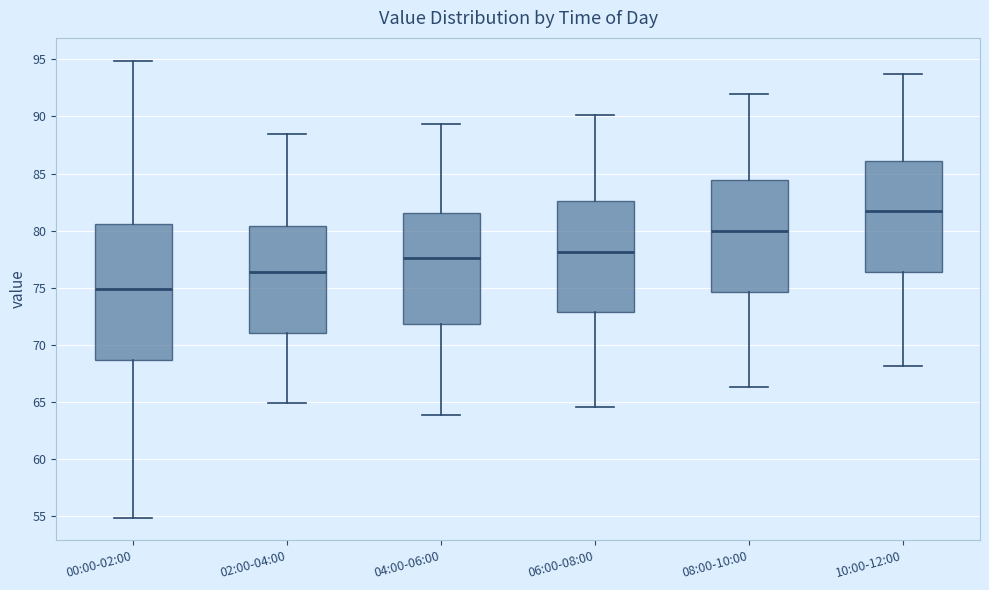

Comparing the boxes themselves (not the whiskers), which one is the tallest?

00:00-02:00